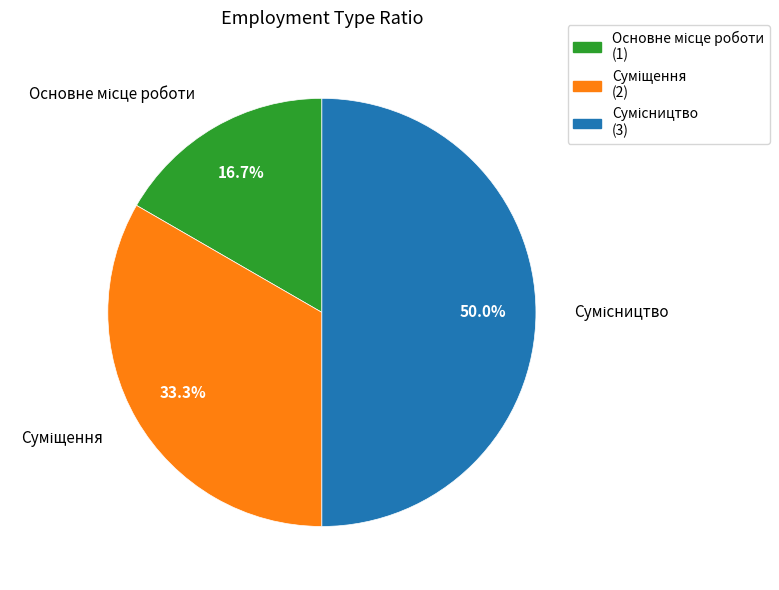

To the nearest percent, what is the average slice percentage?

33%